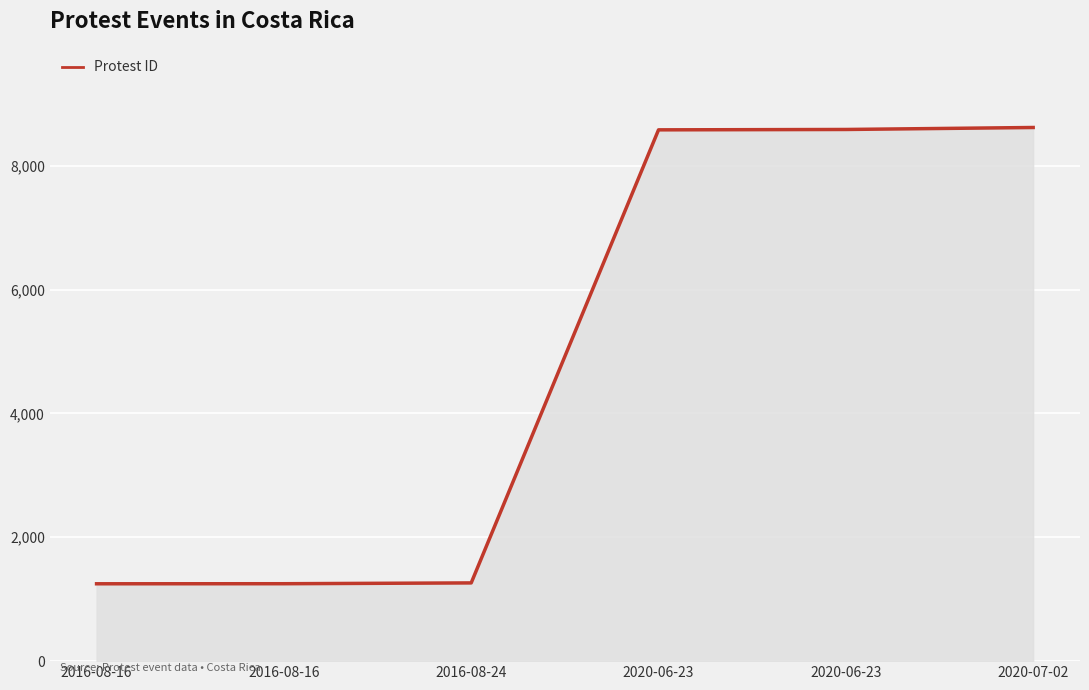

What is the average value?

4923